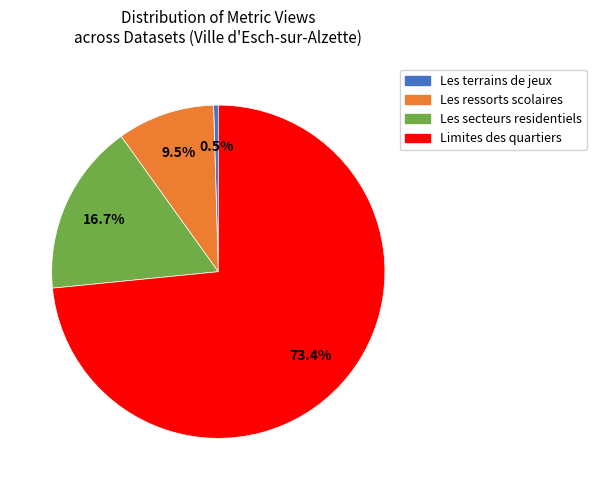

What percentage is NOT represented by Les terrains de jeux?

99.5%